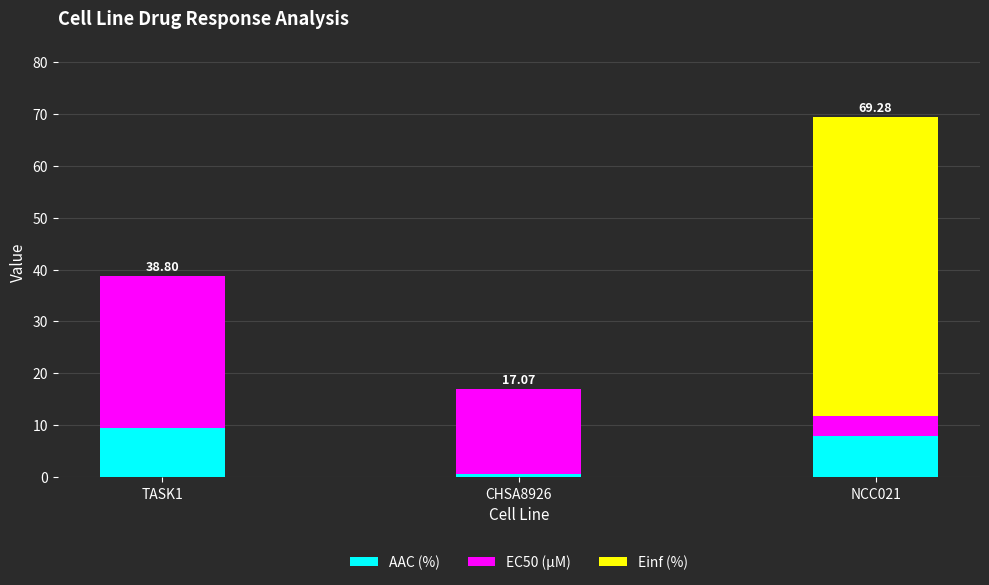

At which category is the sum across all series the highest?

NCC021